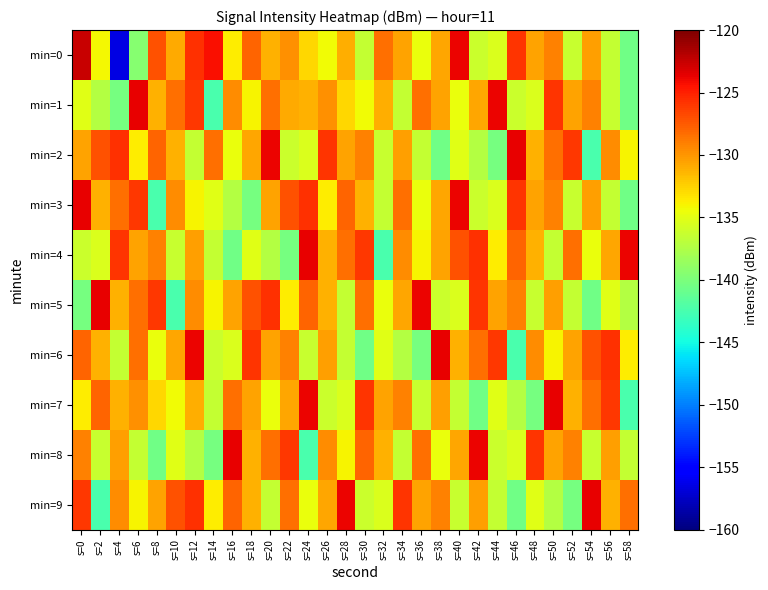

Reading right to left, transcribe all the data shown in this chart.

min=0: s=58=-140.5	s=56=-136.4	s=54=-130.3	s=52=-136.3	s=50=-129.2	s=48=-130.6	s=46=-125.8	s=44=-135.4	s=42=-136.1	s=40=-123.8	s=38=-130.8	s=36=-134.7	s=34=-130.6	s=32=-128.4	s=30=-136.4	s=28=-131.0	s=26=-134.2	s=24=-132.7	s=22=-129.8	s=20=-131.1	s=18=-127.9	s=16=-133.8	s=14=-124.3	s=12=-125.7	s=10=-130.9	s=8=-127.1	s=6=-139.5	s=4=-156.4	s=2=-134.1	s=0=-122.6
min=1: s=58=-140.5	s=56=-136.3	s=54=-129.2	s=52=-130.6	s=50=-125.8	s=48=-135.4	s=46=-136.1	s=44=-123.8	s=42=-130.8	s=40=-134.7	s=38=-130.6	s=36=-128.4	s=34=-136.4	s=32=-131.0	s=30=-134.2	s=28=-132.7	s=26=-129.8	s=24=-131.1	s=22=-130.9	s=20=-128.4	s=18=-134.0	s=16=-129.6	s=14=-142.4	s=12=-126.0	s=10=-128.4	s=8=-131.2	s=6=-123.7	s=4=-140.2	s=2=-137.2	s=0=-135.1
min=2: s=58=-134.0	s=56=-129.6	s=54=-142.4	s=52=-126.0	s=50=-128.4	s=48=-131.2	s=46=-123.7	s=44=-140.2	s=42=-137.2	s=40=-135.1	s=38=-140.5	s=36=-136.4	s=34=-130.3	s=32=-136.3	s=30=-129.2	s=28=-130.6	s=26=-125.8	s=24=-135.4	s=22=-136.1	s=20=-123.8	s=18=-130.8	s=16=-134.7	s=14=-128.4	s=12=-136.4	s=10=-131.1	s=8=-127.9	s=6=-133.8	s=4=-125.7	s=2=-127.1	s=0=-130.6
min=3: s=58=-140.5	s=56=-136.4	s=54=-130.3	s=52=-136.3	s=50=-129.2	s=48=-130.6	s=46=-125.8	s=44=-135.4	s=42=-136.1	s=40=-123.8	s=38=-130.8	s=36=-134.7	s=34=-128.4	s=32=-136.4	s=30=-131.1	s=28=-127.9	s=26=-133.8	s=24=-125.7	s=22=-127.1	s=20=-130.6	s=18=-140.2	s=16=-137.2	s=14=-135.1	s=12=-134.0	s=10=-129.6	s=8=-142.4	s=6=-126.0	s=4=-128.4	s=2=-131.2	s=0=-123.7
min=4: s=58=-123.8	s=56=-130.8	s=54=-134.7	s=52=-128.4	s=50=-136.4	s=48=-131.1	s=46=-127.9	s=44=-133.8	s=42=-125.7	s=40=-127.1	s=38=-130.6	s=36=-134.0	s=34=-129.6	s=32=-142.4	s=30=-126.0	s=28=-128.4	s=26=-131.2	s=24=-123.7	s=22=-140.2	s=20=-137.2	s=18=-135.1	s=16=-140.5	s=14=-136.4	s=12=-130.3	s=10=-136.3	s=8=-129.2	s=6=-130.6	s=4=-125.8	s=2=-135.4	s=0=-136.1
min=5: s=58=-137.2	s=56=-135.1	s=54=-140.5	s=52=-136.4	s=50=-130.3	s=48=-136.3	s=46=-129.2	s=44=-130.6	s=42=-125.8	s=40=-135.4	s=38=-136.1	s=36=-123.8	s=34=-130.8	s=32=-134.7	s=30=-128.4	s=28=-136.4	s=26=-131.1	s=24=-127.9	s=22=-133.8	s=20=-125.7	s=18=-127.1	s=16=-130.6	s=14=-134.0	s=12=-129.6	s=10=-142.4	s=8=-126.0	s=6=-128.4	s=4=-131.2	s=2=-123.7	s=0=-140.2
min=6: s=58=-133.8	s=56=-125.7	s=54=-127.1	s=52=-130.6	s=50=-134.0	s=48=-129.6	s=46=-142.4	s=44=-126.0	s=42=-128.4	s=40=-131.2	s=38=-123.7	s=36=-140.2	s=34=-137.2	s=32=-135.1	s=30=-140.5	s=28=-136.4	s=26=-130.3	s=24=-136.3	s=22=-129.2	s=20=-130.6	s=18=-125.8	s=16=-135.4	s=14=-136.1	s=12=-123.8	s=10=-130.8	s=8=-134.7	s=6=-128.4	s=4=-136.4	s=2=-131.1	s=0=-127.9
min=7: s=58=-142.4	s=56=-126.0	s=54=-128.4	s=52=-131.2	s=50=-123.7	s=48=-140.2	s=46=-137.2	s=44=-135.1	s=42=-140.5	s=40=-136.4	s=38=-130.3	s=36=-136.3	s=34=-129.2	s=32=-130.6	s=30=-125.8	s=28=-135.4	s=26=-136.1	s=24=-123.8	s=22=-130.8	s=20=-134.7	s=18=-130.6	s=16=-128.4	s=14=-136.4	s=12=-131.0	s=10=-134.2	s=8=-132.7	s=6=-129.8	s=4=-131.1	s=2=-127.9	s=0=-133.8
min=8: s=58=-136.4	s=56=-130.3	s=54=-136.3	s=52=-129.2	s=50=-130.6	s=48=-125.8	s=46=-135.4	s=44=-136.1	s=42=-123.8	s=40=-130.8	s=38=-134.7	s=36=-128.4	s=34=-136.4	s=32=-131.1	s=30=-127.9	s=28=-134.0	s=26=-129.6	s=24=-142.4	s=22=-126.0	s=20=-128.4	s=18=-131.2	s=16=-123.7	s=14=-140.2	s=12=-137.2	s=10=-135.1	s=8=-140.5	s=6=-136.4	s=4=-130.3	s=2=-136.3	s=0=-129.2
min=9: s=58=-128.4	s=56=-131.2	s=54=-123.7	s=52=-140.2	s=50=-137.2	s=48=-135.1	s=46=-140.5	s=44=-136.4	s=42=-130.3	s=40=-136.3	s=38=-129.2	s=36=-130.6	s=34=-125.8	s=32=-135.4	s=30=-136.1	s=28=-123.8	s=26=-130.8	s=24=-134.7	s=22=-128.4	s=20=-136.4	s=18=-131.1	s=16=-127.9	s=14=-133.8	s=12=-125.7	s=10=-127.1	s=8=-130.6	s=6=-134.0	s=4=-129.6	s=2=-142.4	s=0=-126.0